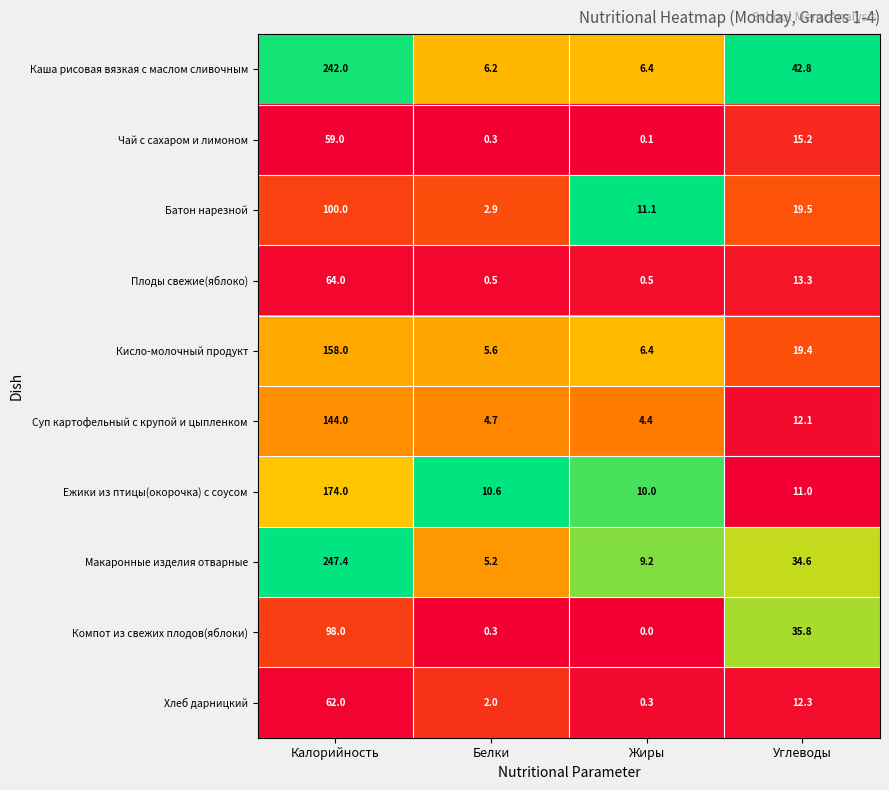

What is the average value of the Макаронные изделия отварные series?

74.1